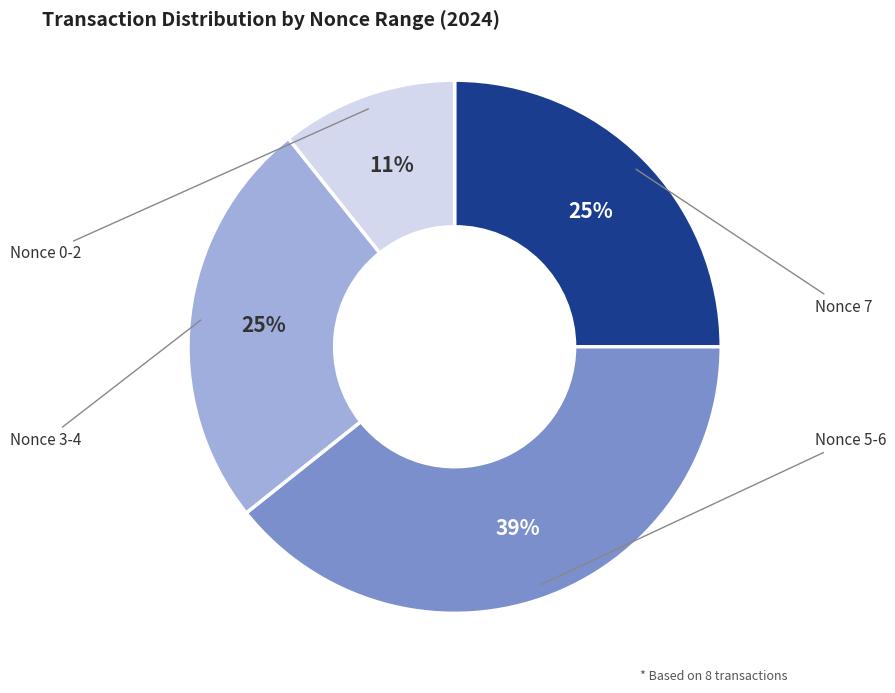

To the nearest percent, what is the average slice percentage?

25%